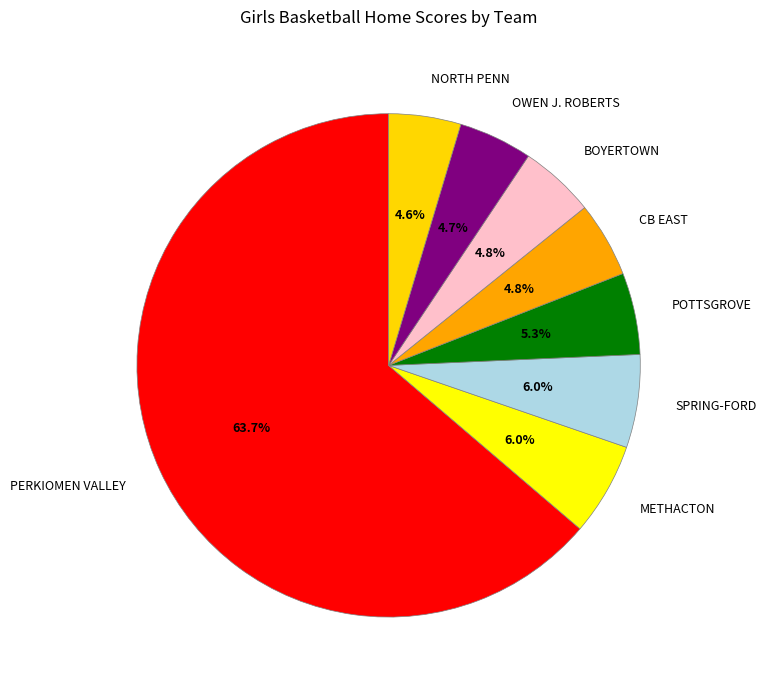

Which has a higher value, POTTSGROVE or METHACTON?

METHACTON